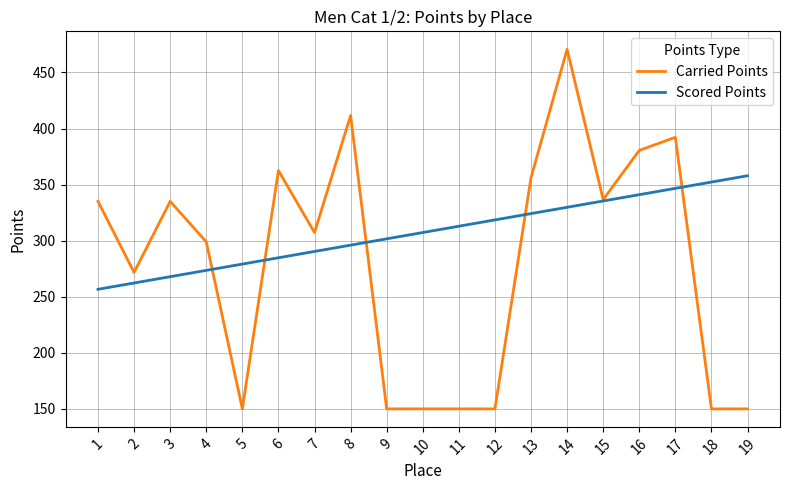

Where does the Carried Points series first go above 307?

1